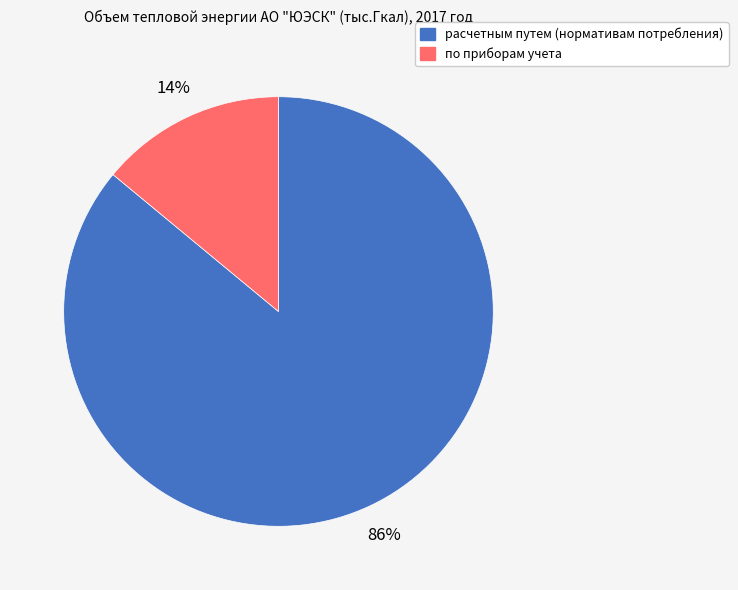

True or false: по приборам учета accounts for 5% of the total.

False